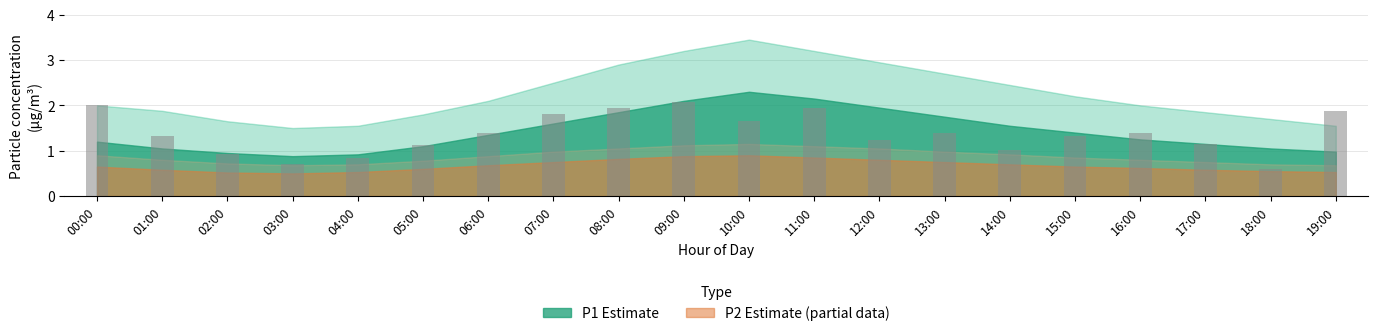

What is the label of the 19th bar from the left?

18:00